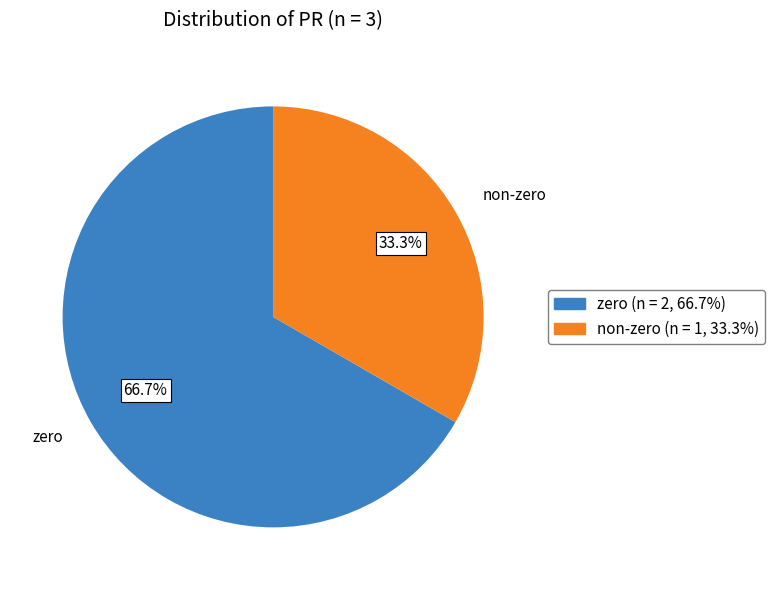

What portion of the pie excludes zero?

33.3%